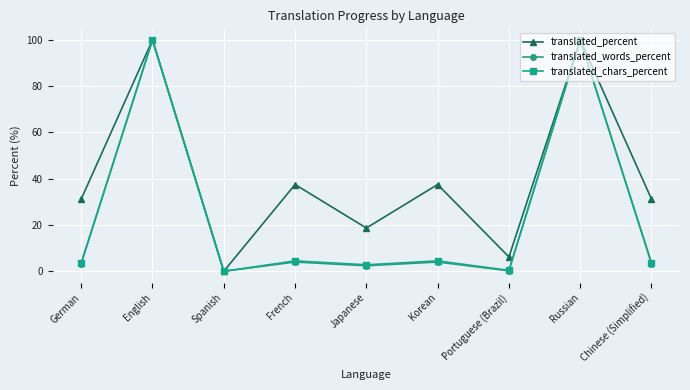

What is the total value across all series at Portuguese (Brazil)?

6.8